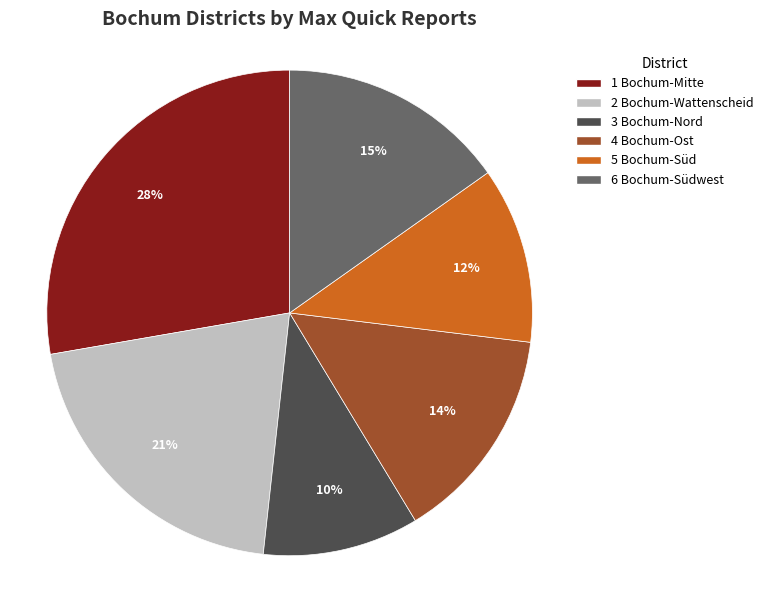

To the nearest percent, what percentage of the pie is 6 Bochum-Südwest?

15%